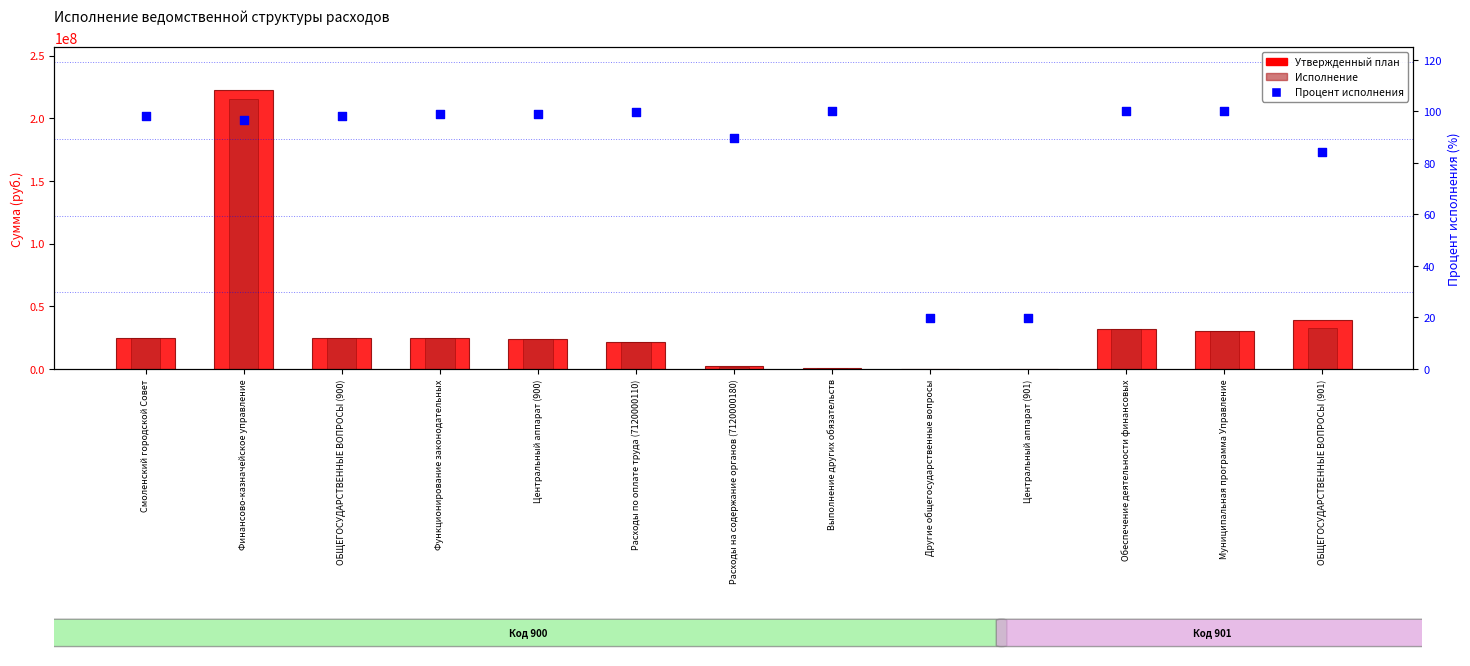

Which series contains the highest Y value?

Утвержденный план